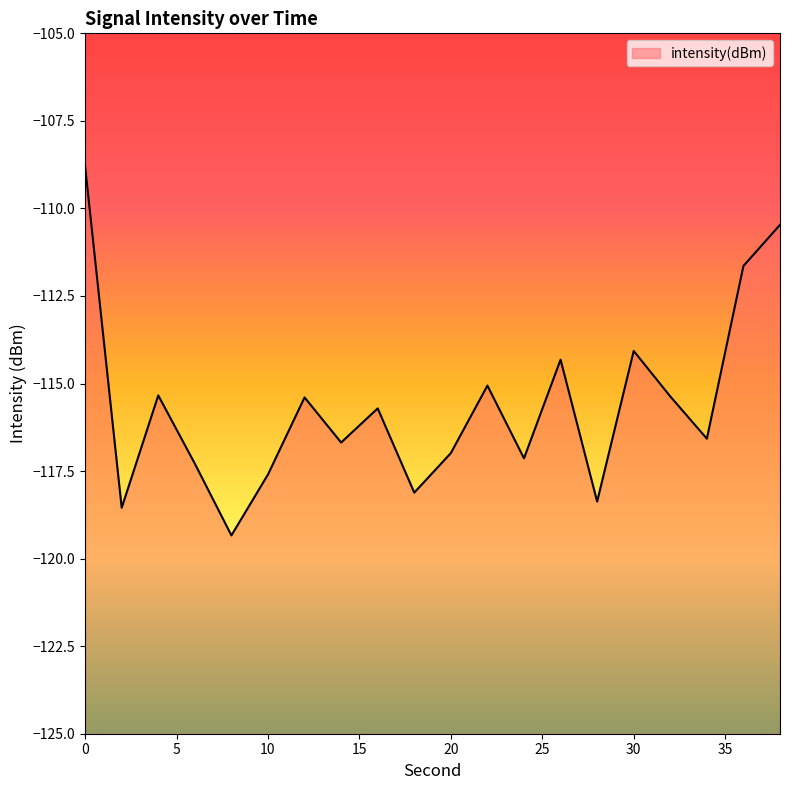

Rank the categories by value from lowest to highest.

8, 2, 28, 18, 10, 6, 24, 20, 14, 34, 16, 12, 32, 4, 22, 26, 30, 36, 38, 0